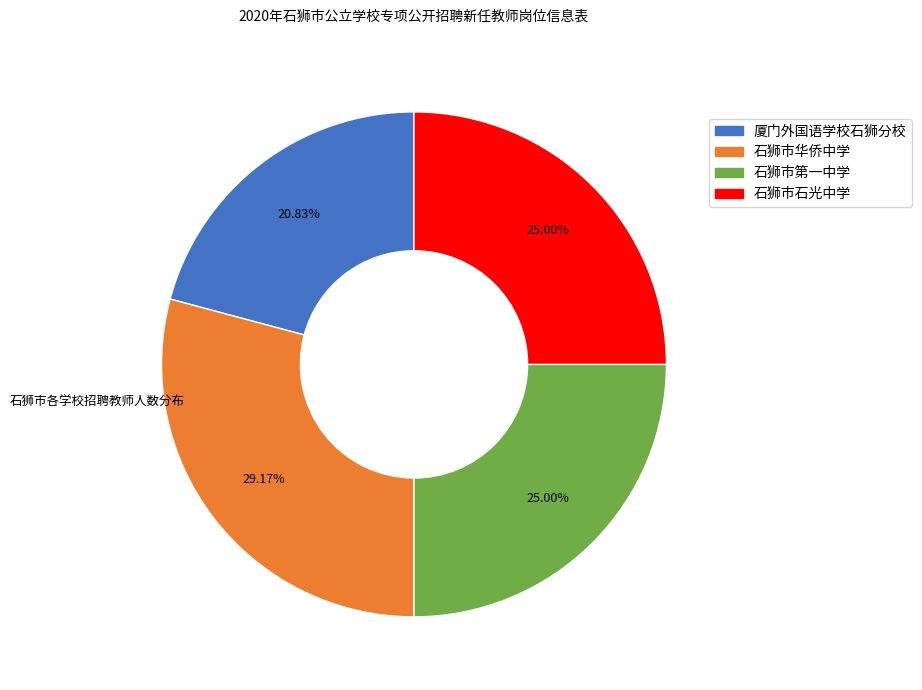

To the nearest percent, what percentage of the pie is 石狮市华侨中学?

29%